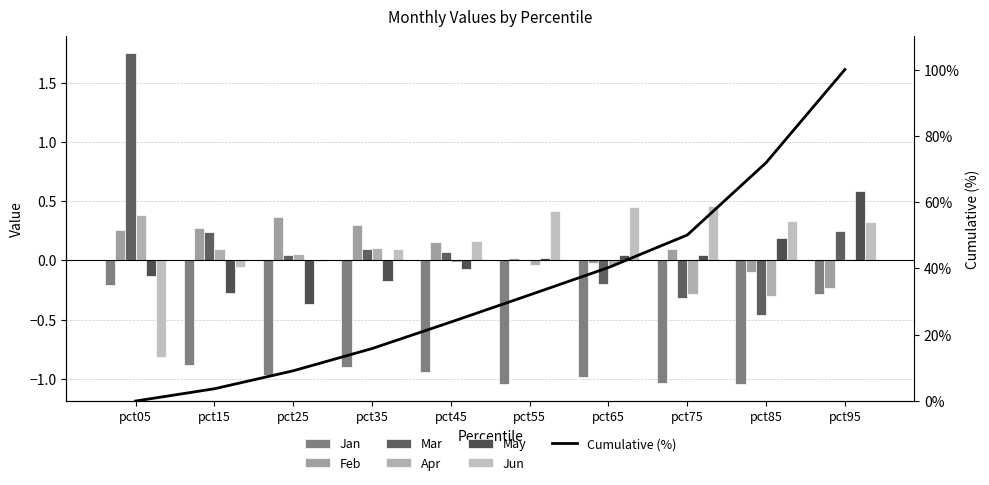

What is the sum of all Mar values?

1.5